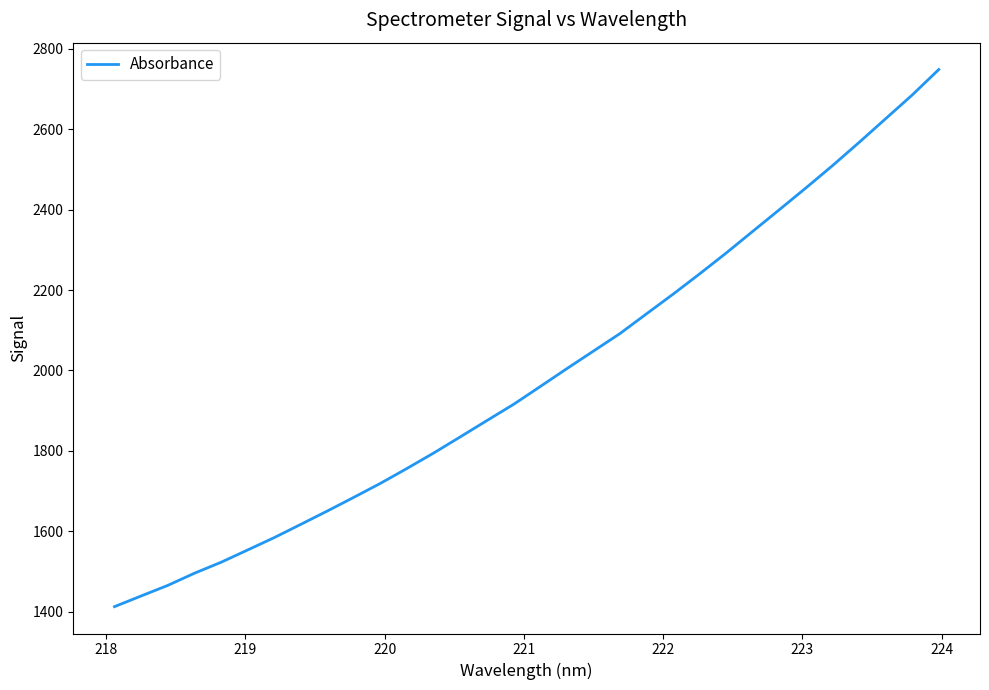

What is the maximum value shown in the chart?

2748.3